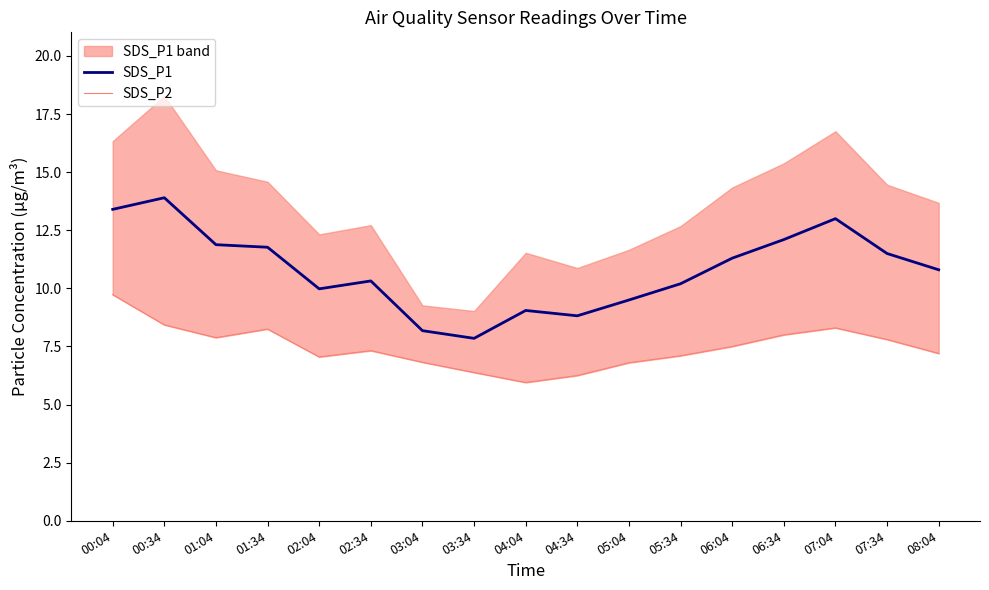

Reading right to left, what are all the values shown in this chart?

SDS_P1: 10.8	11.5	13.0	12.1	11.3	10.2	9.5	8.8	9.1	7.8	8.2	10.3	10.0	11.8	11.9	13.9	13.4
SDS_P2: 7.2	7.8	8.3	8.0	7.5	7.1	6.8	6.2	6.0	6.4	6.8	7.3	7.0	8.2	7.9	8.4	9.7